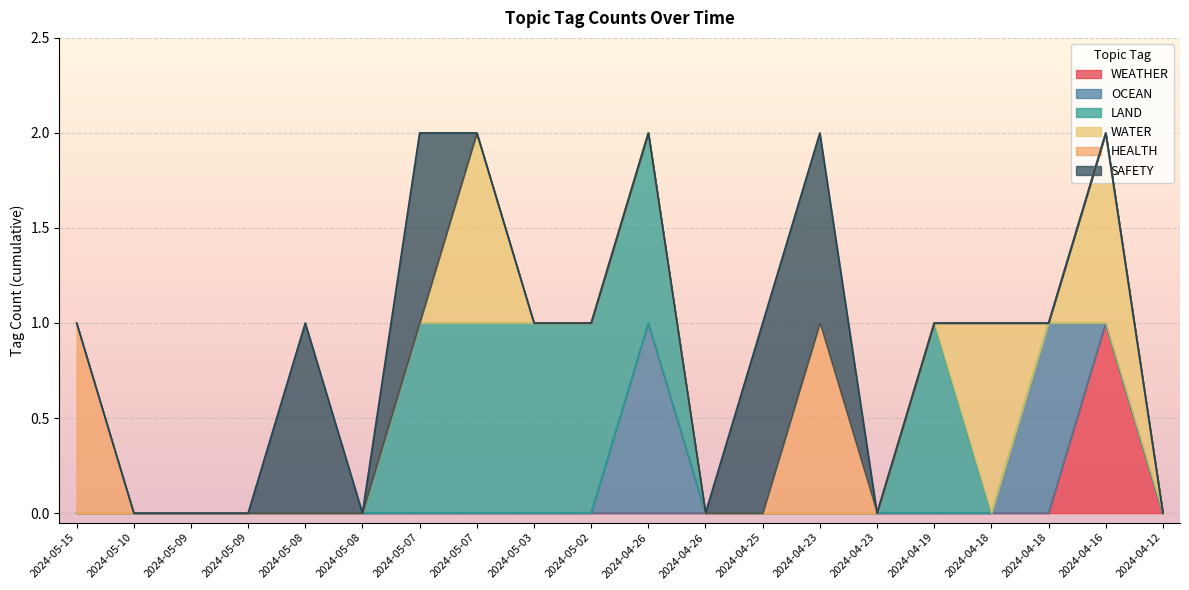

How many lines are shown in the chart?

6